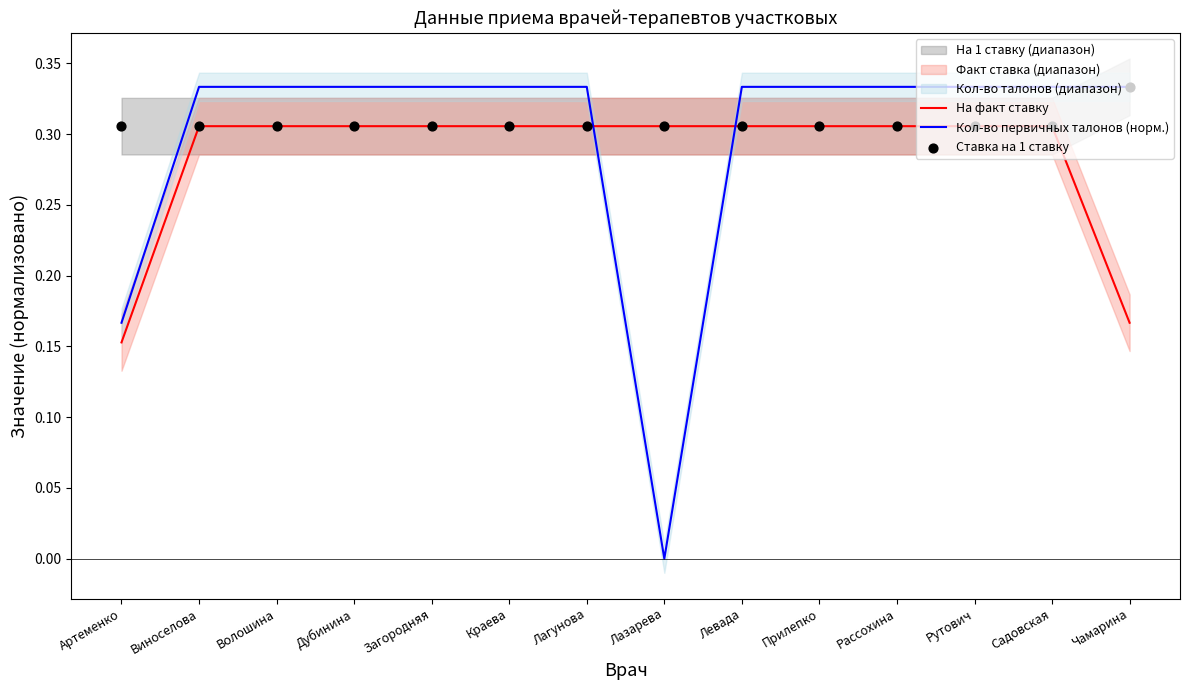

Is the value of Ставка на 1 ставку at Рутович greater than the value of На факт ставку at Лагунова?

No